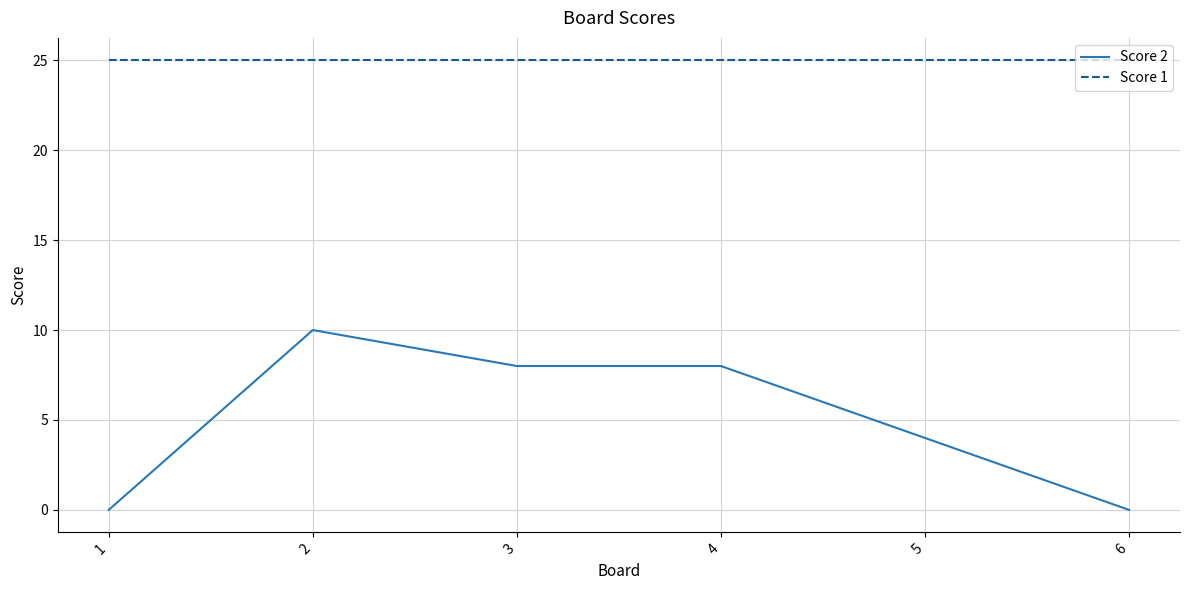

The Score 2 series shows 8 at 3. True or false?

True